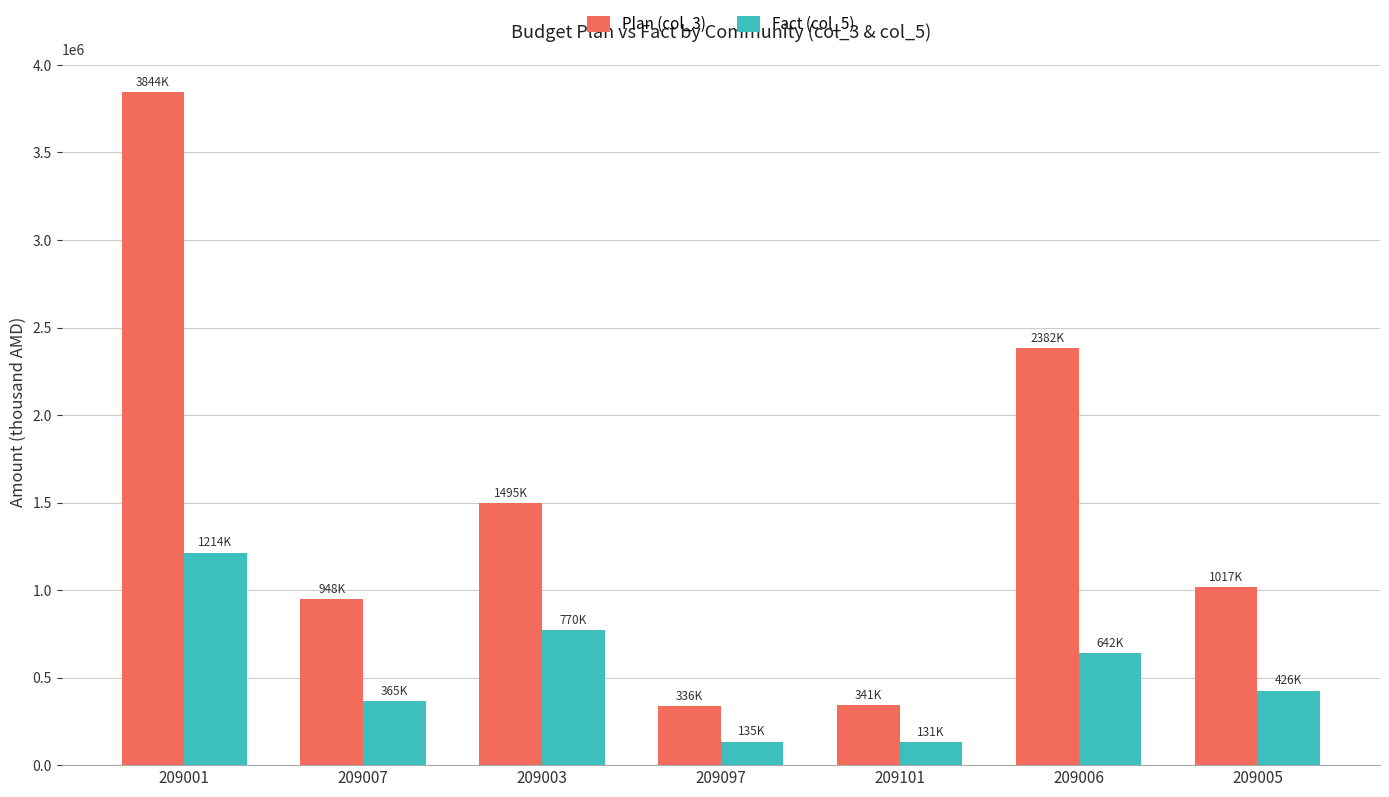

What is the difference between the maximum and second lowest values in the Plan (col_3) series?

3502345.2